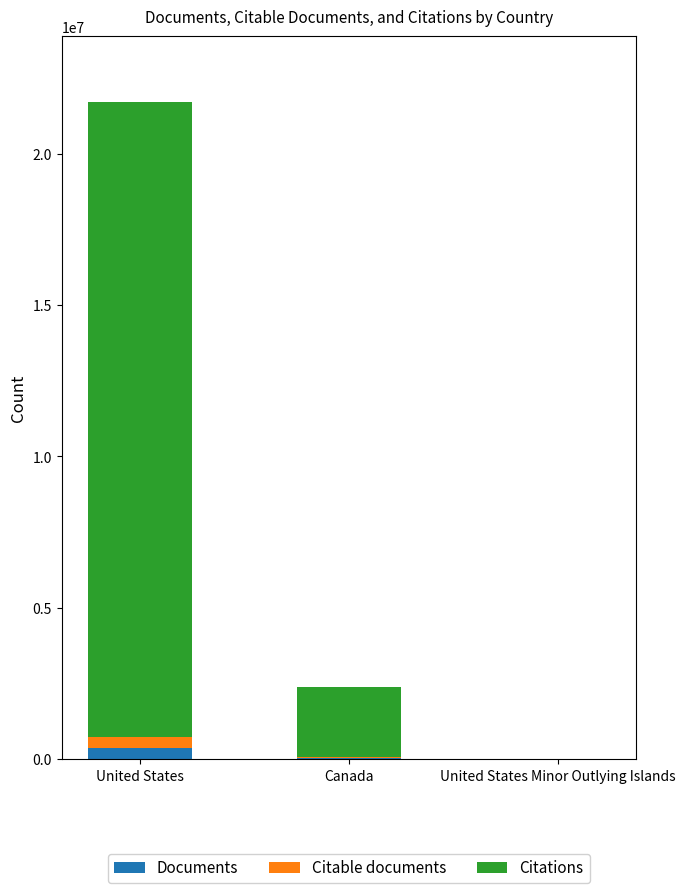

At which category is the sum across all series the highest?

United States